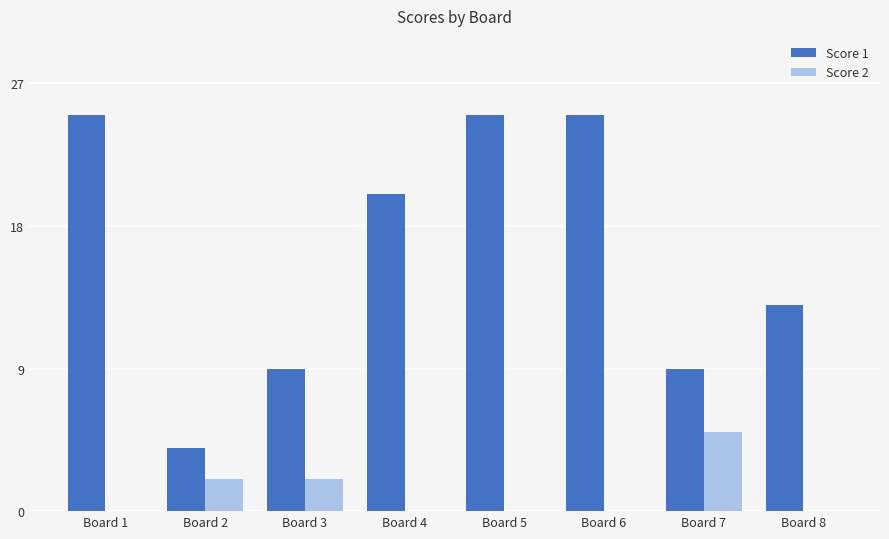

The Score 2 series shows -3 at Board 6. True or false?

False